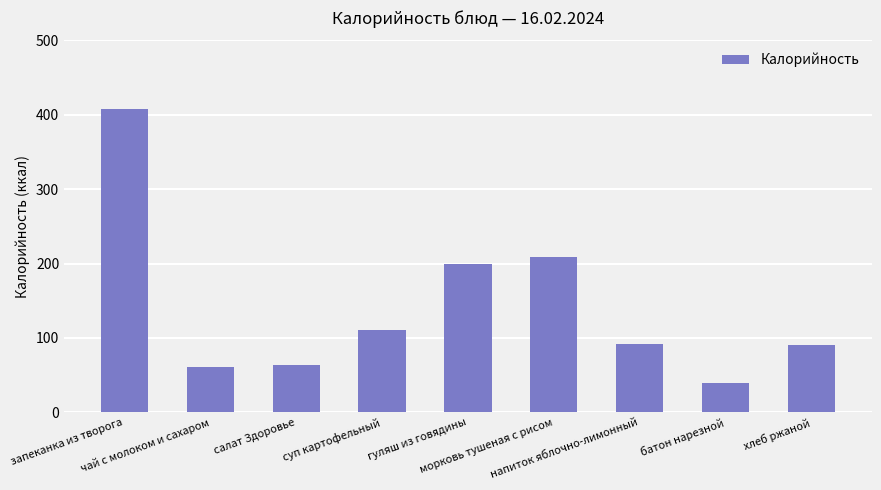

What is the minimum value shown in the chart?

39.5